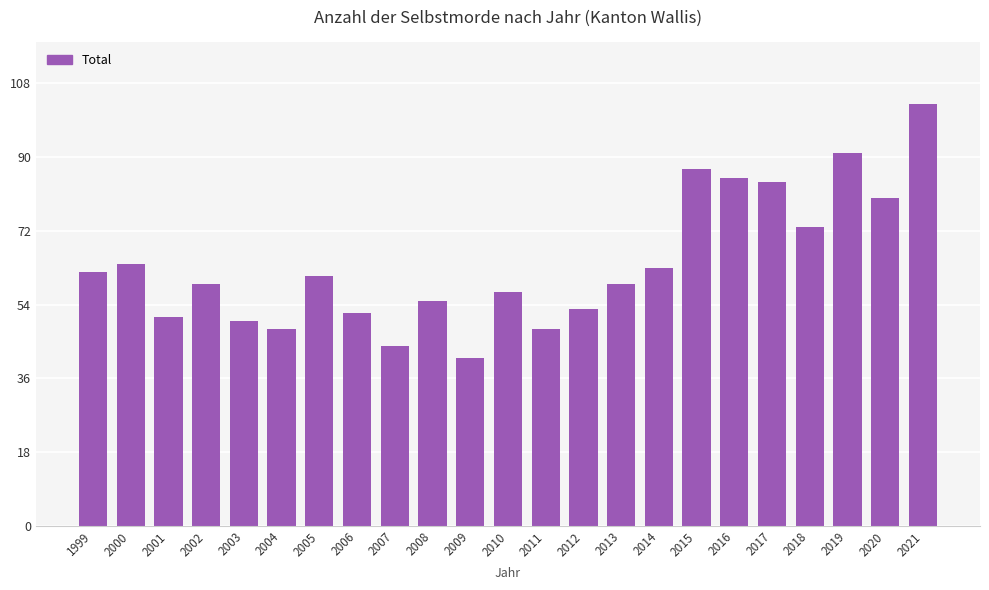

What is the difference between the maximum and minimum values?

62